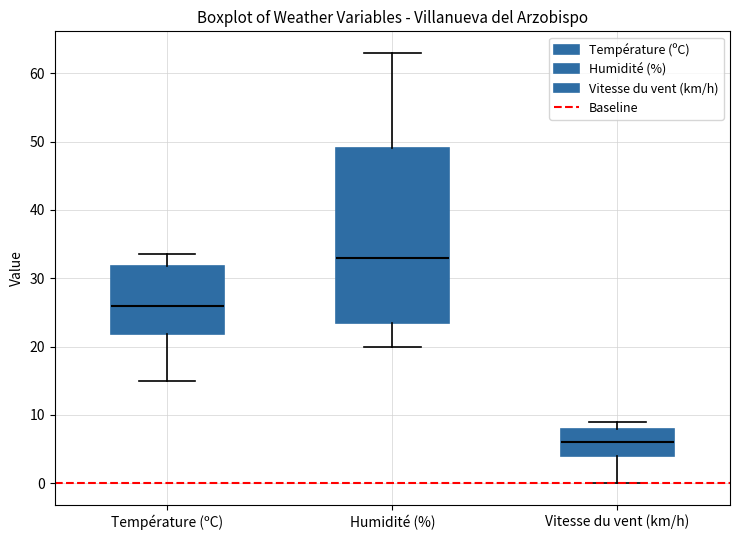

Reading left to right, transcribe this box plot: for each box, give where its median line is, the range the box spans, and where its two whiskers end, as read against the y-axis. The values are not printed on the chart, so give them approximately, as read against the axis.

Température (ºC): median 26, box 22 to 32, whiskers 15 to 34
Humidité (%): median 33, box 24 to 49, whiskers 20 to 63
Vitesse du vent (km/h): median 6, box 4 to 8, whiskers 0 to 9